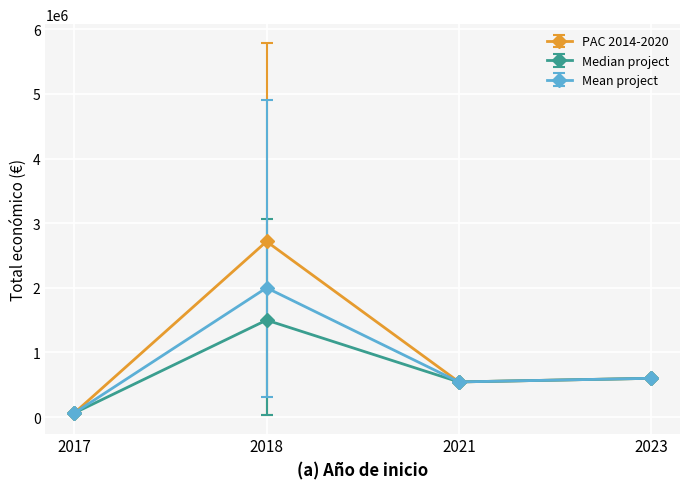

Rank the series by their maximum value, from highest to lowest.

PAC 2014-2020, Mean project, Median project